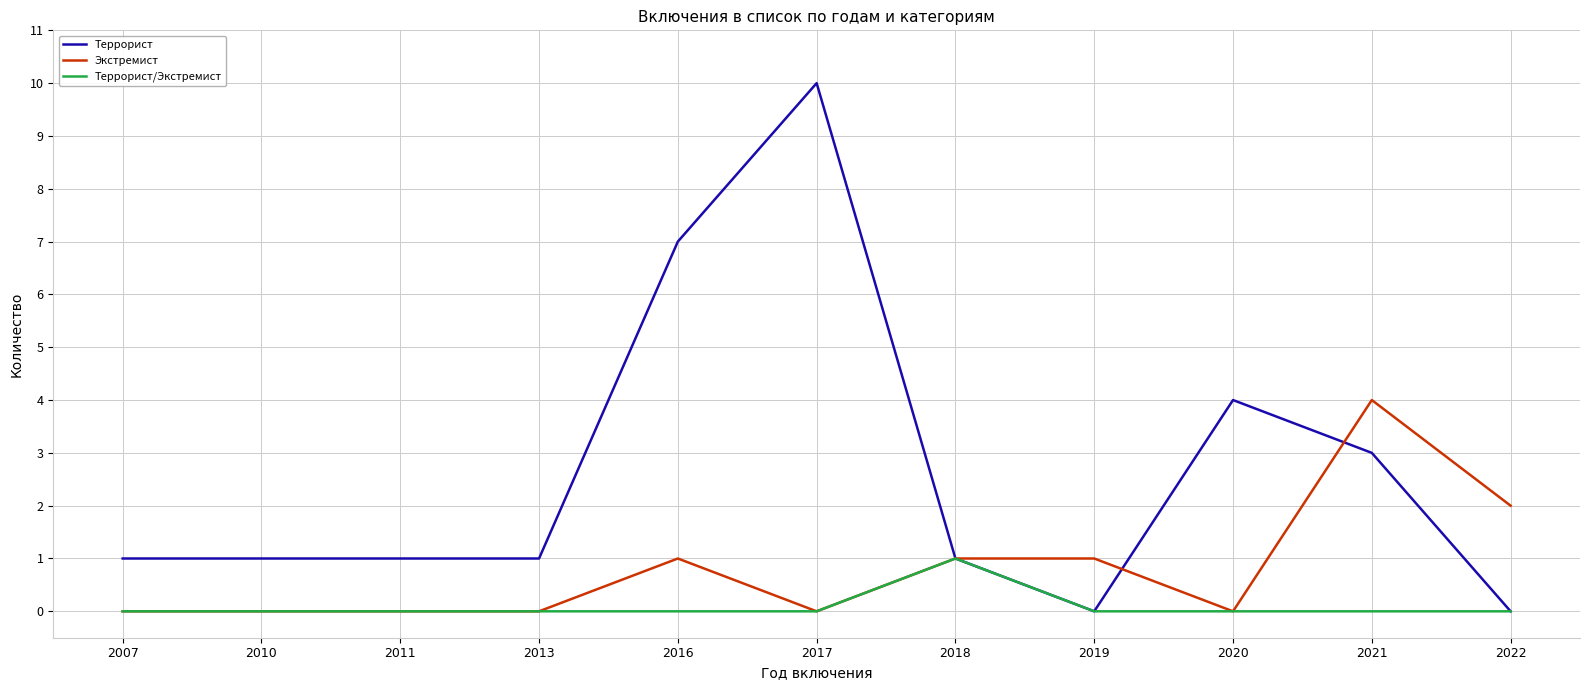

What is the maximum value for Экстремист?

4